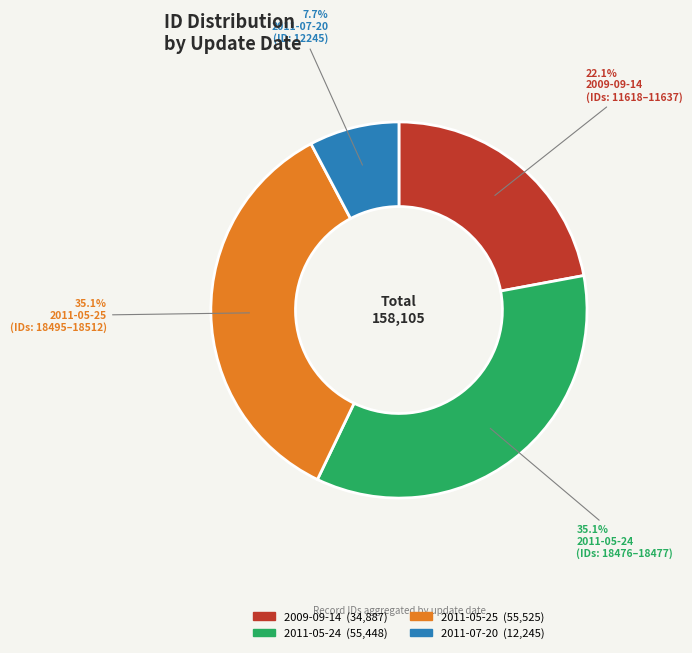

To the nearest percent, what is the difference between the largest and smallest slice percentages?

27%